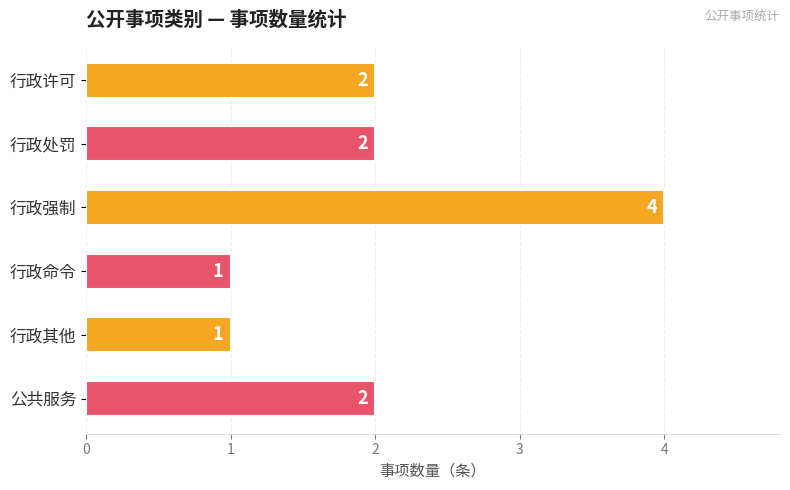

What is the ratio of the value at 行政其他 to the value at 公共服务?

0.5